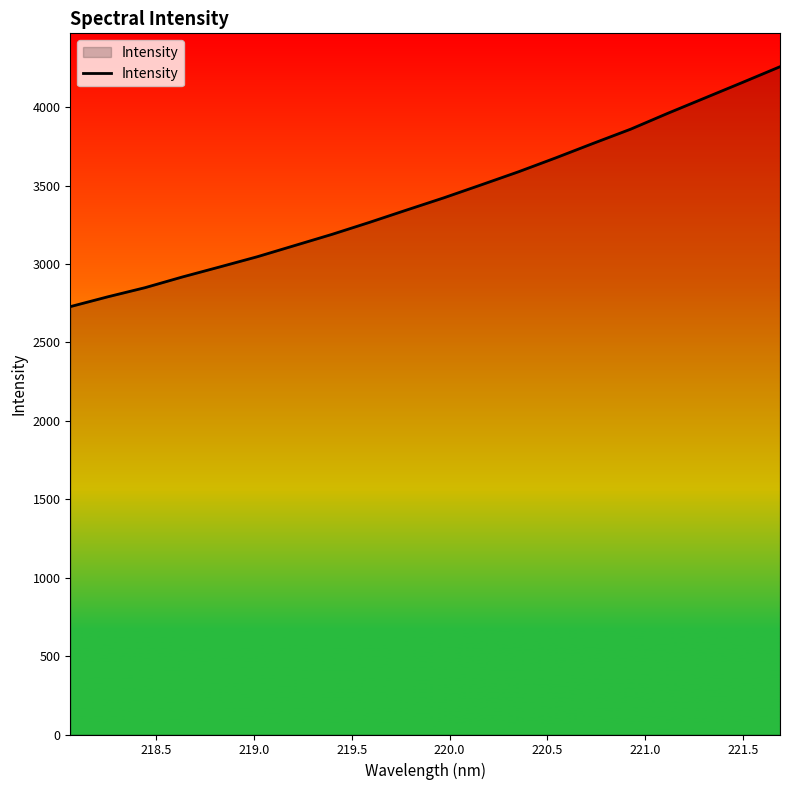

What is the minimum value shown in the chart?

2728.3